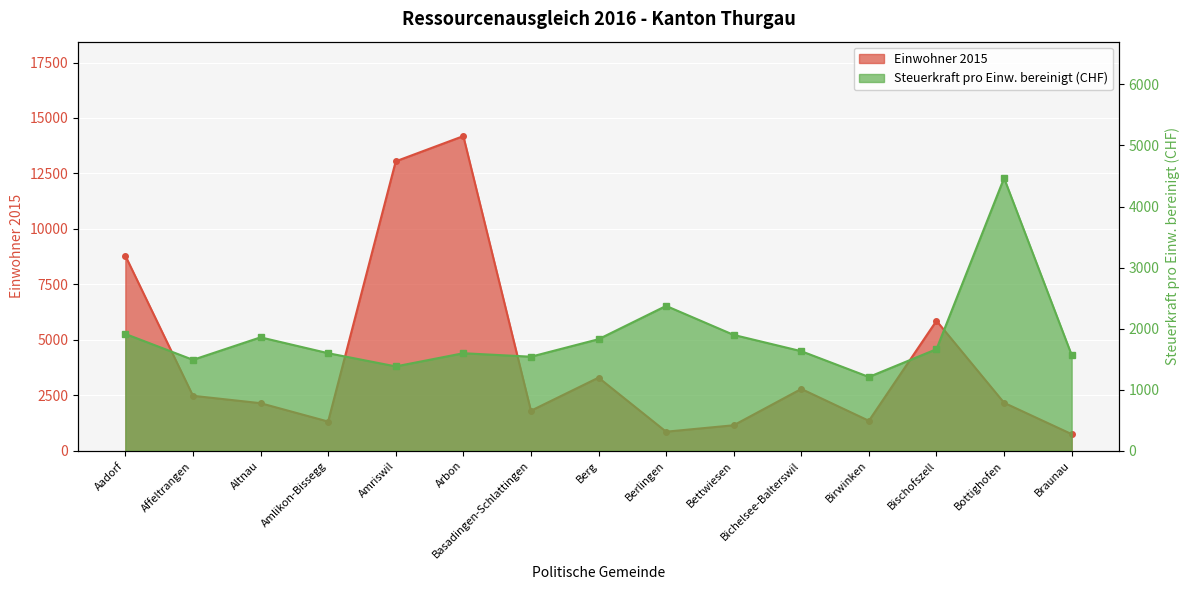

At which category does Einwohner 2015 reach its first local valley?

Amlikon-Bissegg